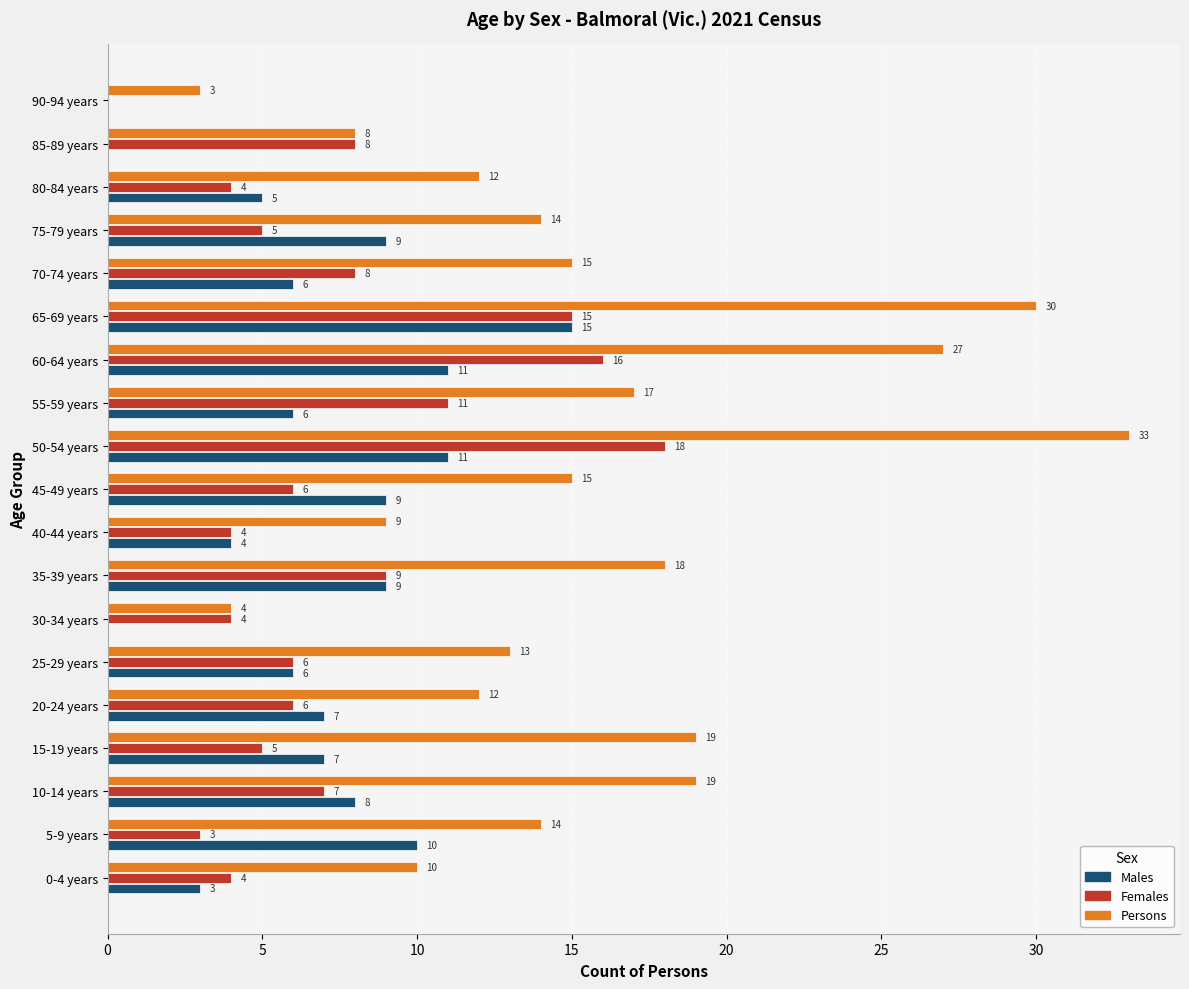

Between 30-34 years and 35-39 years, which series saw the biggest shift?

Persons